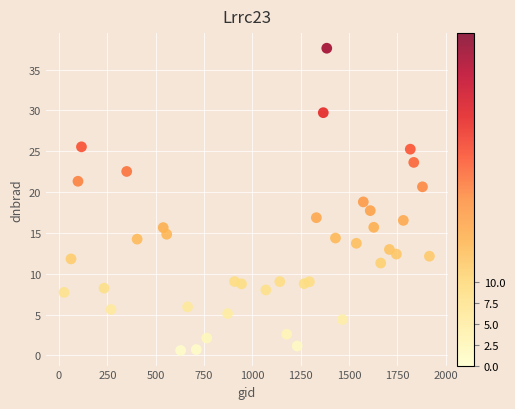

What is the range of Y values (max minus min)?

37.0